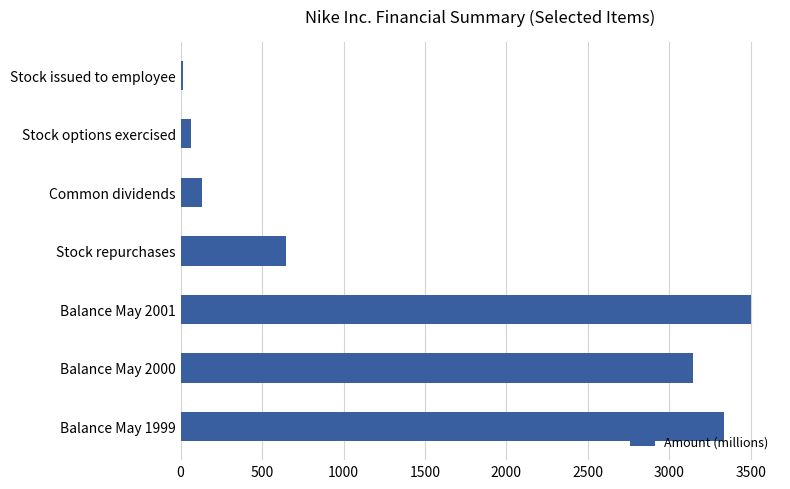

The chart shows a value of 2039.0 at Balance May 1999. True or false?

False